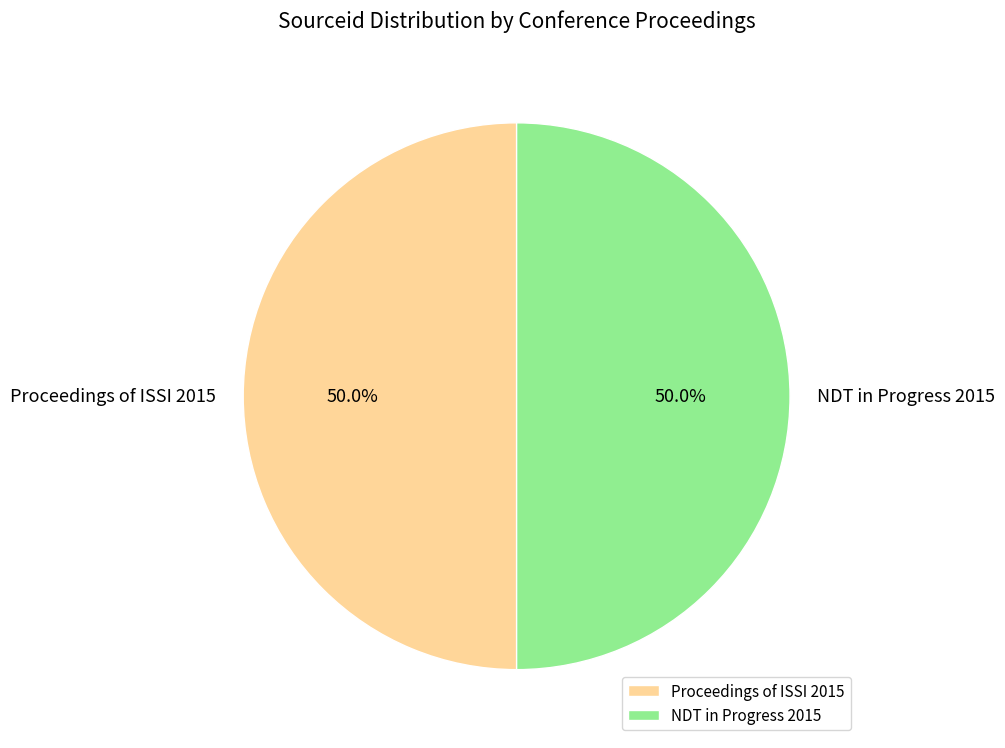

What is the ratio of the value at Proceedings of ISSI 2015 to the value at NDT in Progress 2015?

1.0